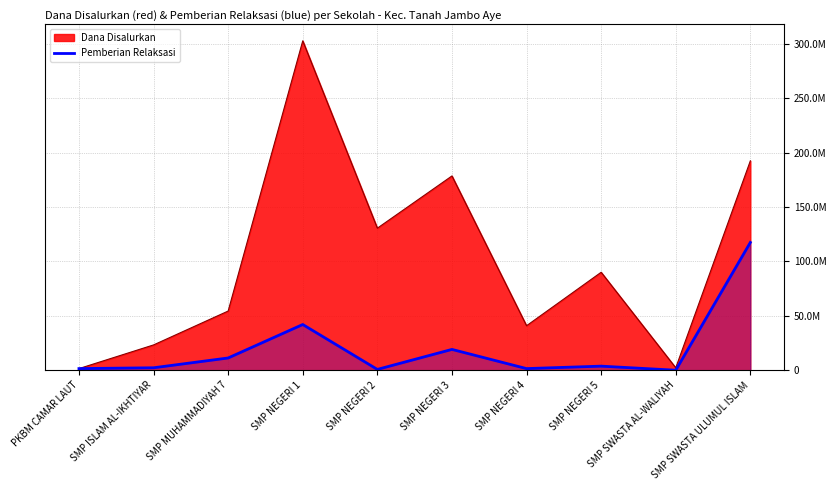

At which category does the data reach its first local valley?

SMP NEGERI 2